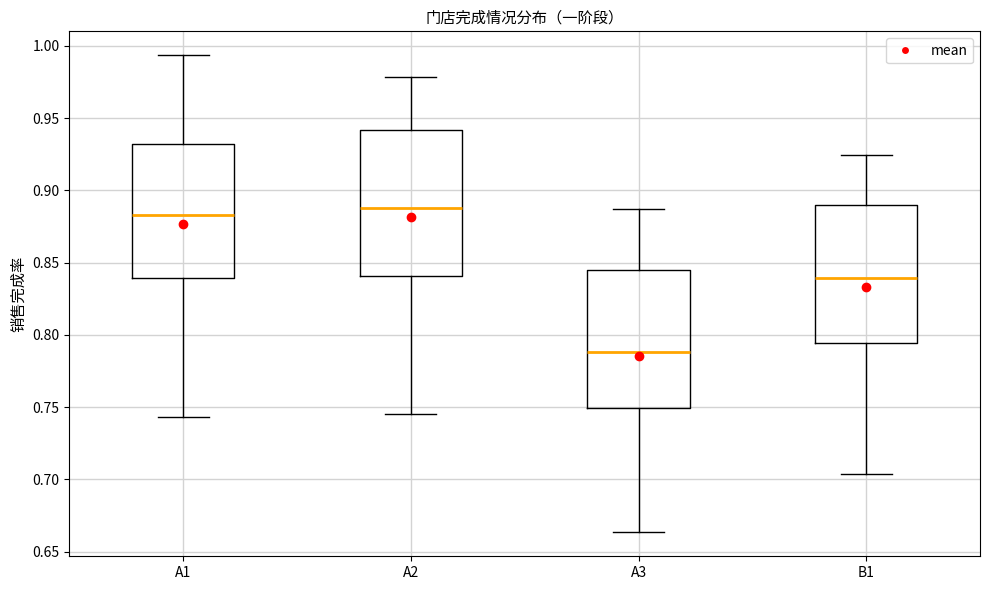

Reading left to right, transcribe this box plot: for each box, give where its median line is, the range the box spans, and where its two whiskers end, as read against the y-axis. The values are not printed on the chart, so give them approximately, as read against the axis.

A1: median 0.885, box 0.840 to 0.930, whiskers 0.745 to 0.995
A2: median 0.890, box 0.840 to 0.940, whiskers 0.745 to 0.980
A3: median 0.790, box 0.750 to 0.845, whiskers 0.665 to 0.885
B1: median 0.840, box 0.795 to 0.890, whiskers 0.705 to 0.925